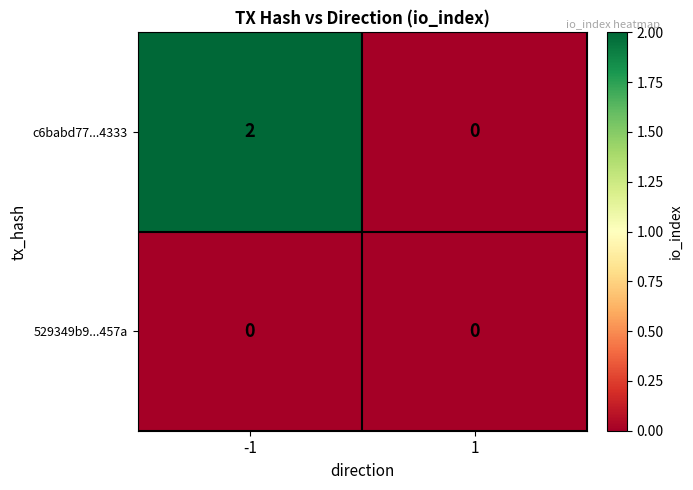

Between -1 and 1, which series saw the biggest shift?

c6babd77...4333